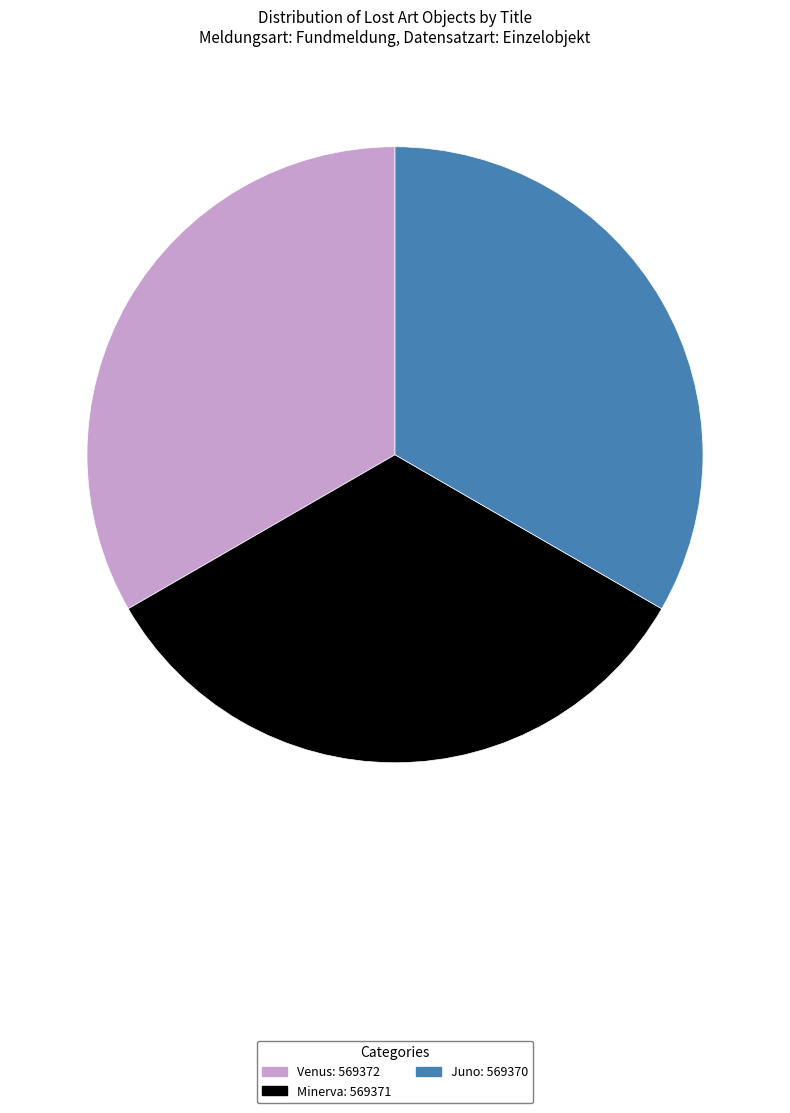

Is there a majority slice in this chart?

No